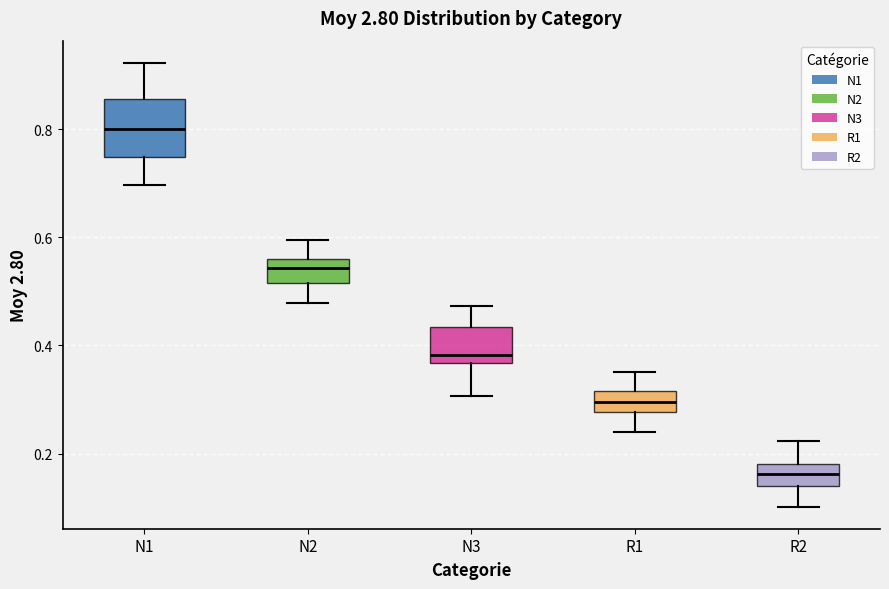

Where does the upper whisker of the box for N3 end on the y-axis? The values are not printed on the chart, so give them approximately, as read against the axis.

0.48